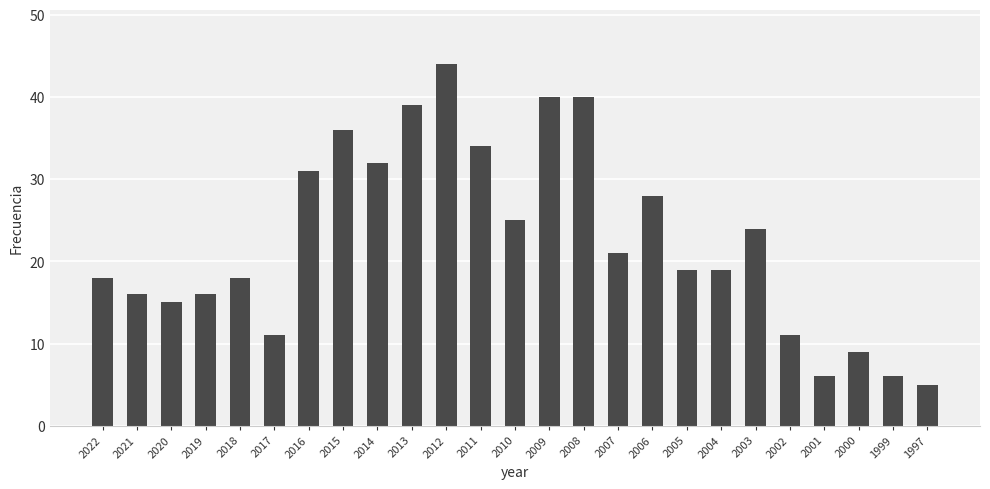

At which label does the data first exceed 19?

2016